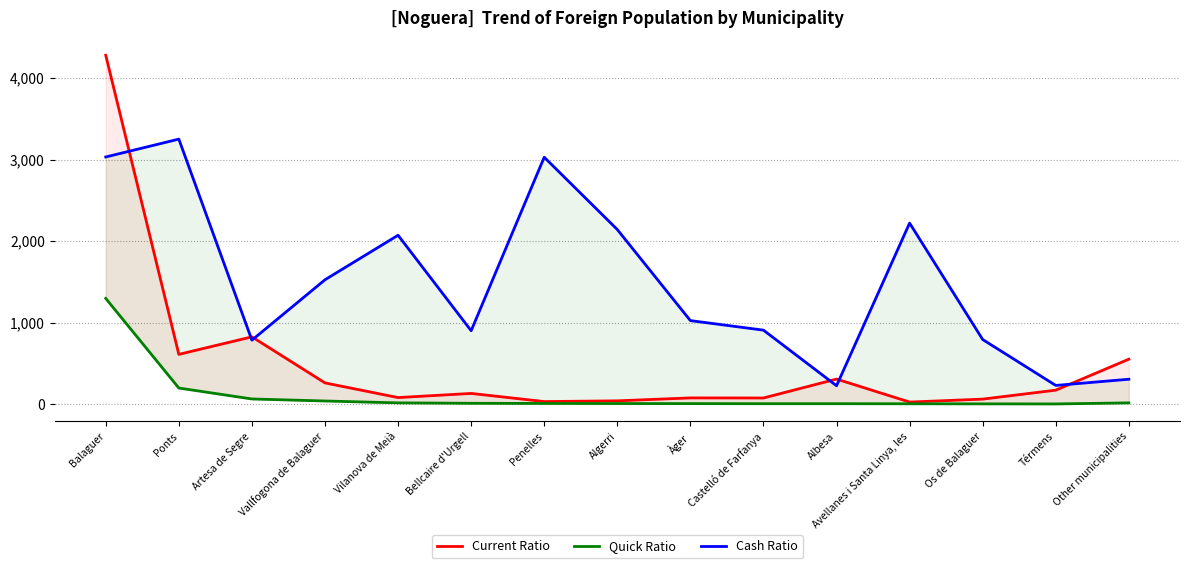

What are all the series names shown in the legend?

Current Ratio, Quick Ratio, Cash Ratio